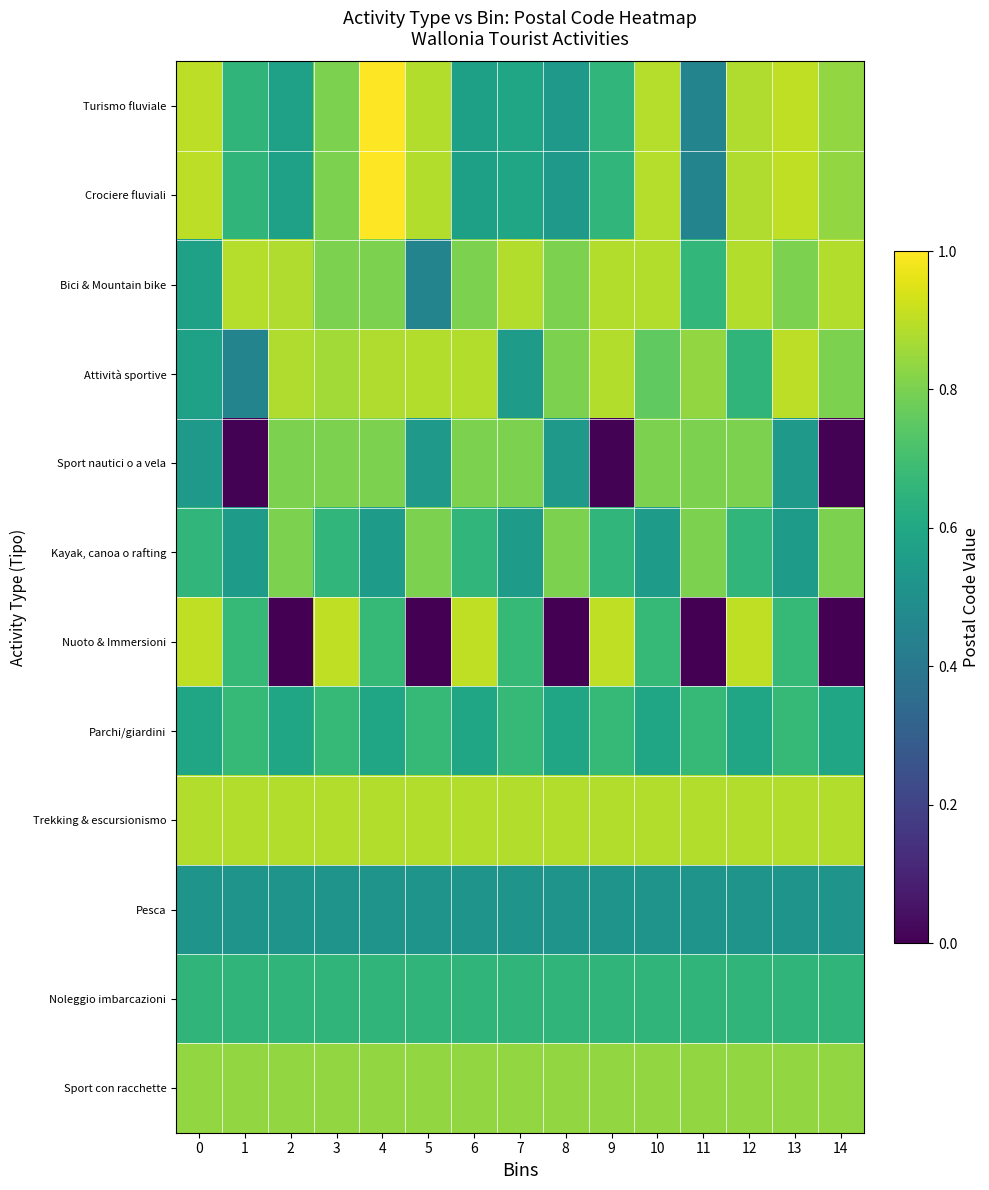

What is the total value across all series at 0?

8.5